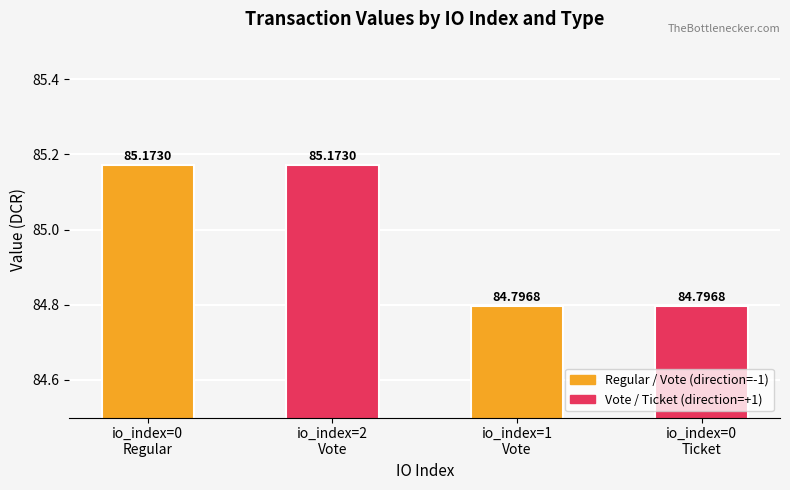

Where is the data nearest to the value 84?

1